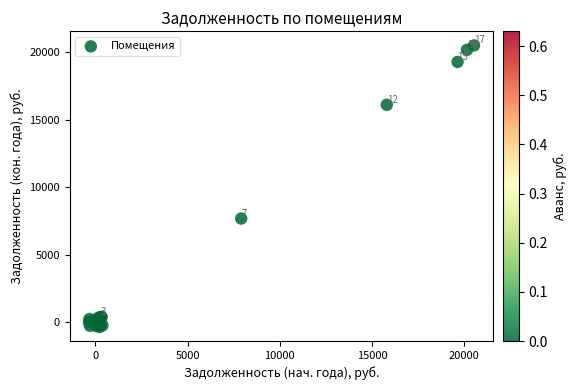

What Y value in the scatter plot is closest to 10069?

7672.9